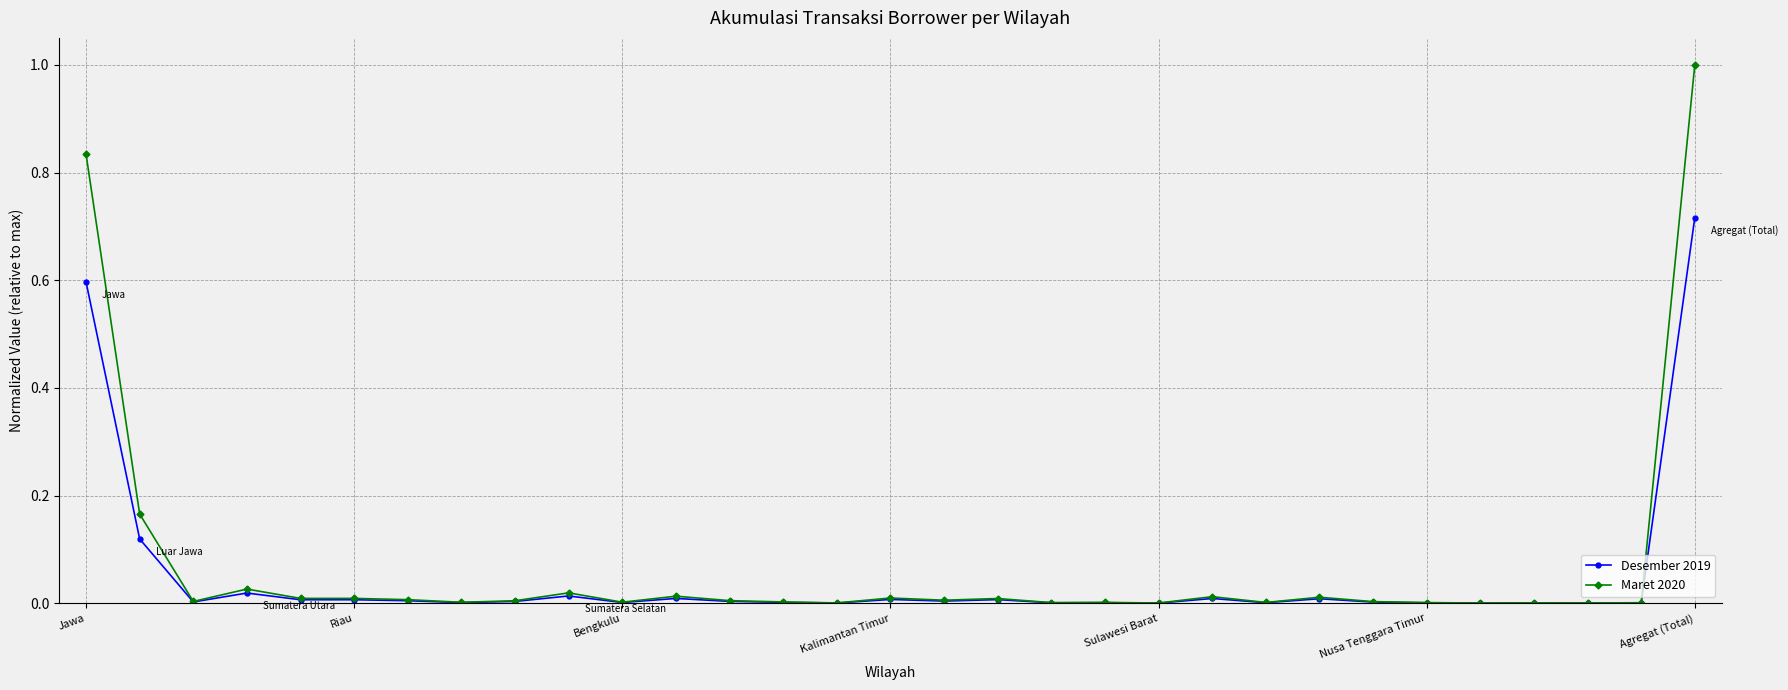

Which series has the widest spread of values?

Maret 2020